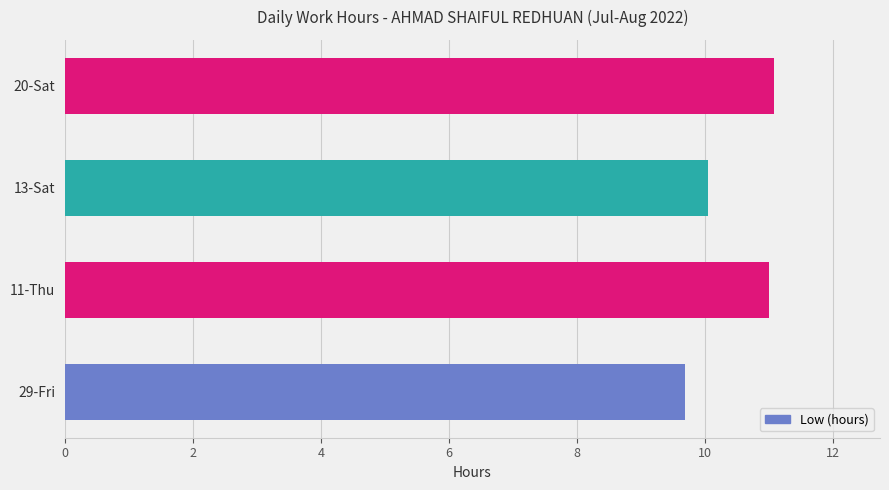

How many data points are less than 11?

2